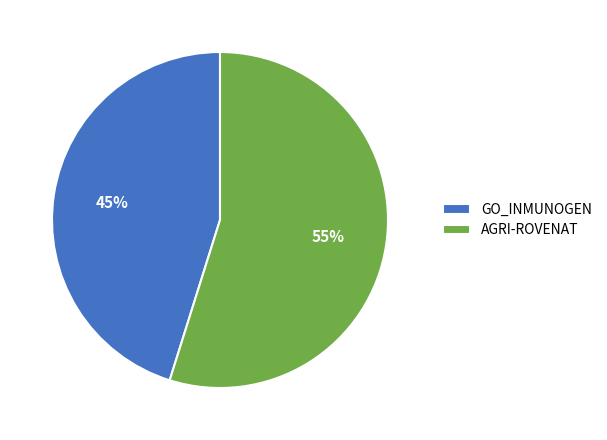

Is AGRI-ROVENAT the majority of the pie?

Yes